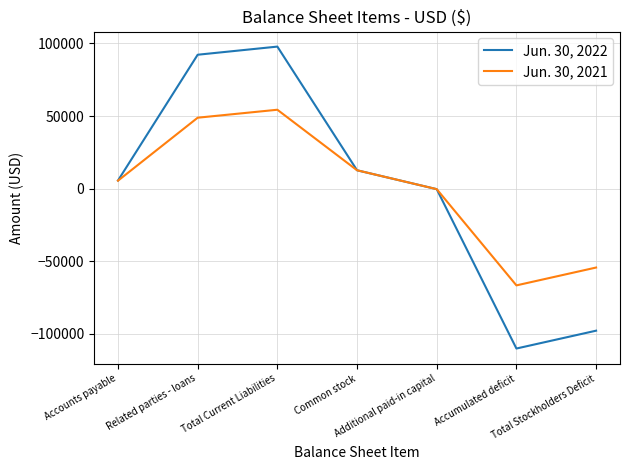

Does the chart have visible grid lines?

Yes